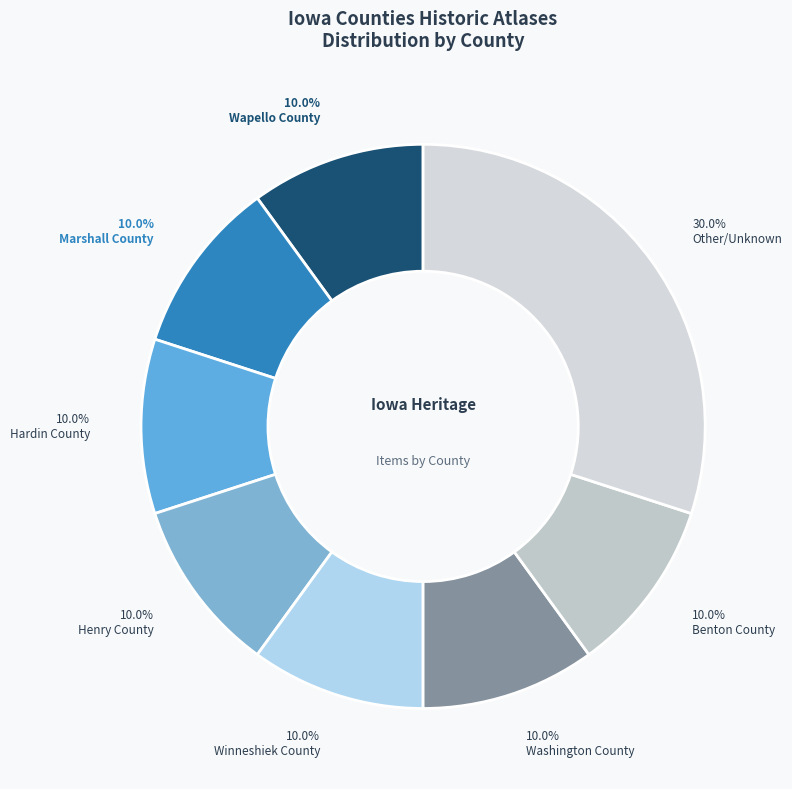

What is the smallest slice in the pie chart?

Wapello County